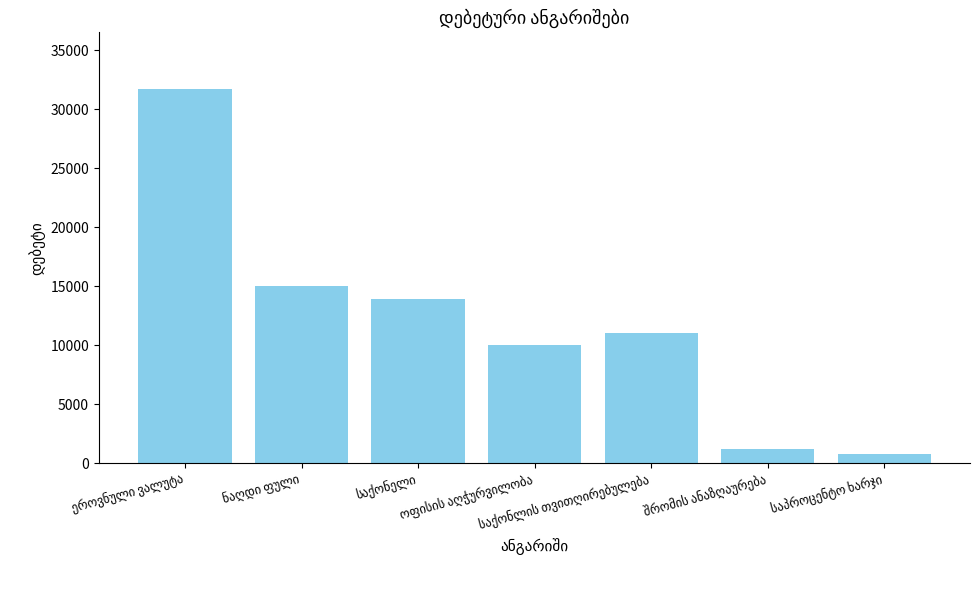

How many data points does each series have?

7